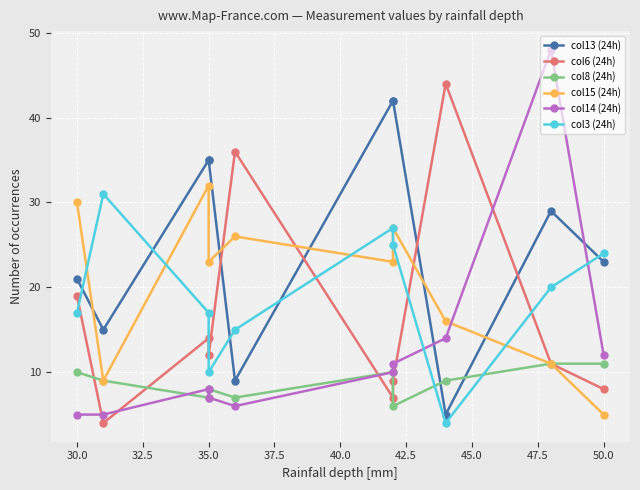

What is the sum of the col3 (24h) values at 42.5 and 47.5?

45